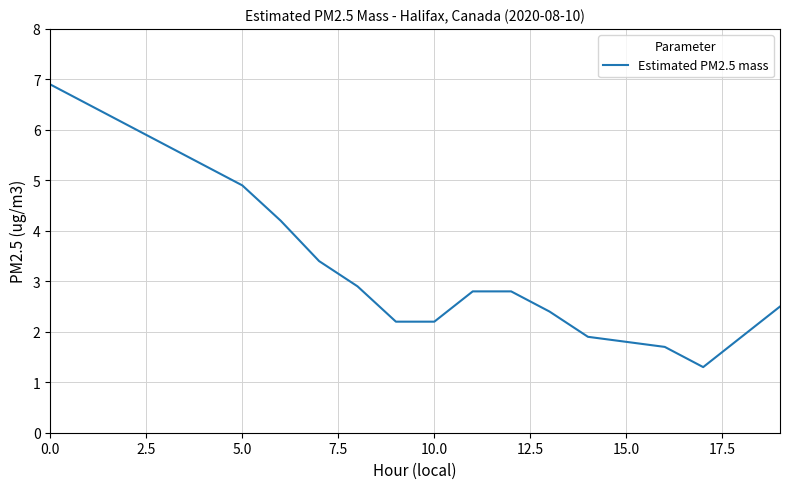

What is the greatest value displayed?

6.9